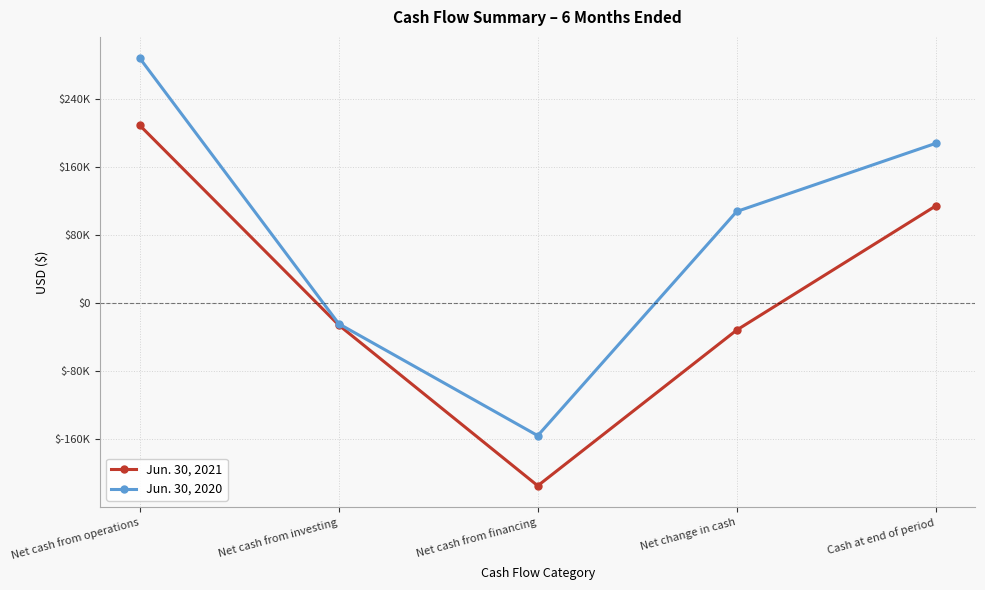

What is the label of the 5th point from the right?

Net cash from operations